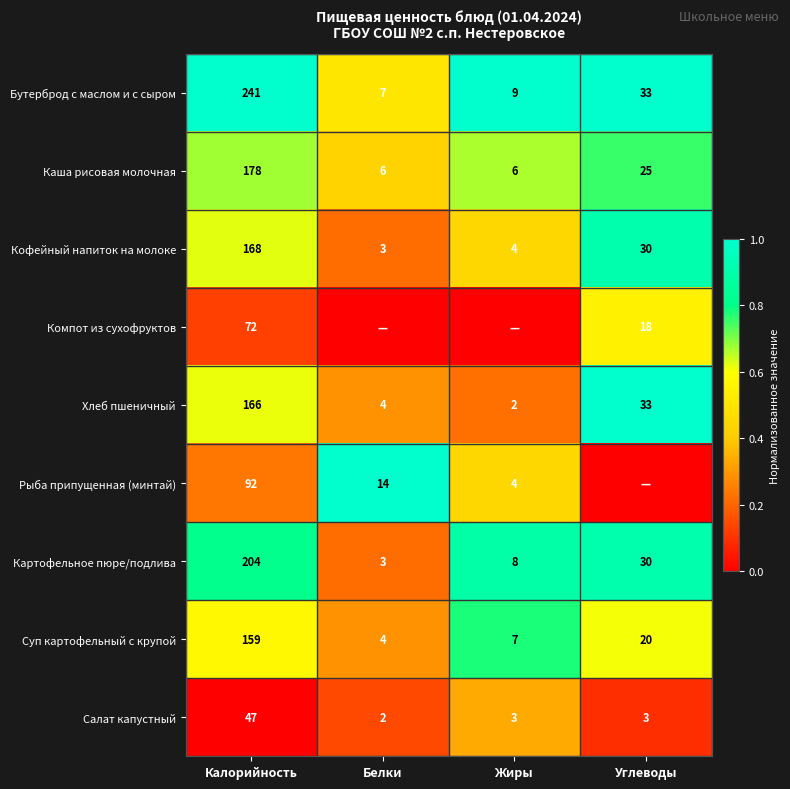

Rank the categories by Бутерброд с маслом и с сыром value from lowest to highest.

Белки, Жиры, Углеводы, Калорийность